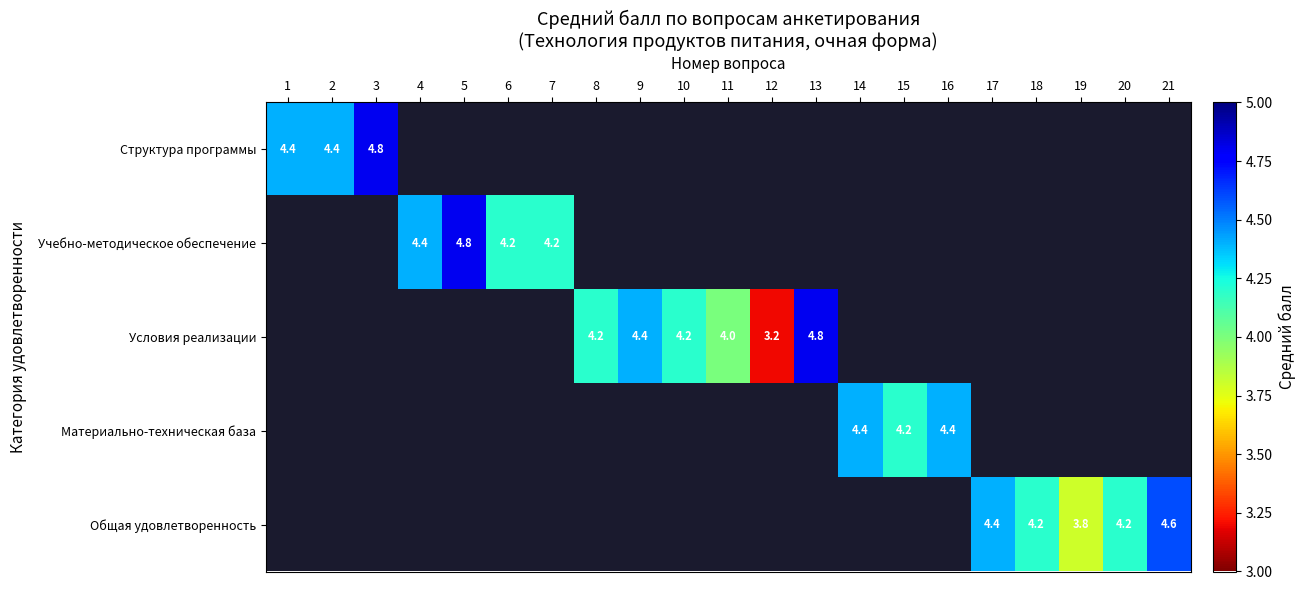

True or false: Учебно-методическое обеспечение has a value of 6.0 at 7.

False